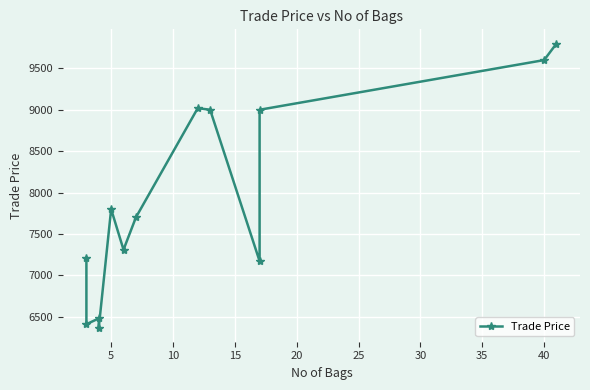

How many points are higher than both their immediate neighbors (excluding endpoints)?

3